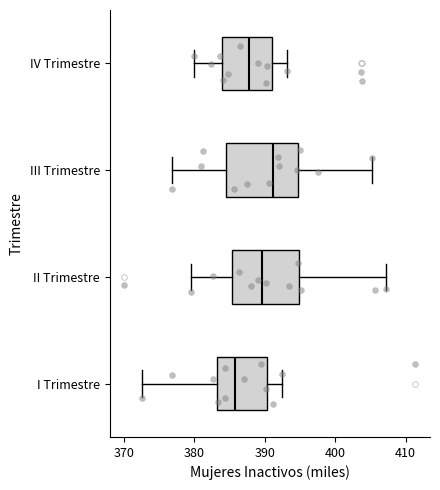

Where does the median line of the box for III Trimestre sit on the x-axis? The values are not printed on the chart, so give them approximately, as read against the axis.

391